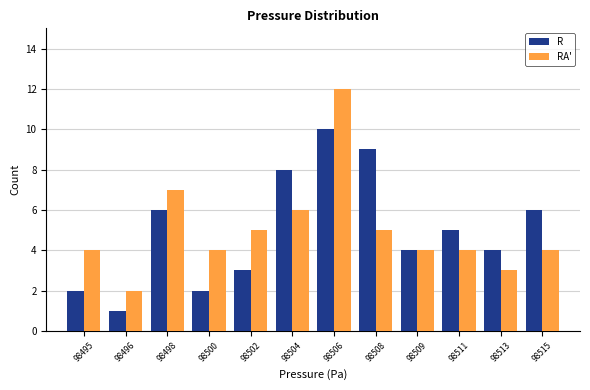

Reading right to left, what are all the values shown in this chart?

R: 98515=6	98513=4	98511=5	98509=4	98508=9	98506=10	98504=8	98502=3	98500=2	98498=6	98496=1	98495=2
RA': 98515=4	98513=3	98511=4	98509=4	98508=5	98506=12	98504=6	98502=5	98500=4	98498=7	98496=2	98495=4